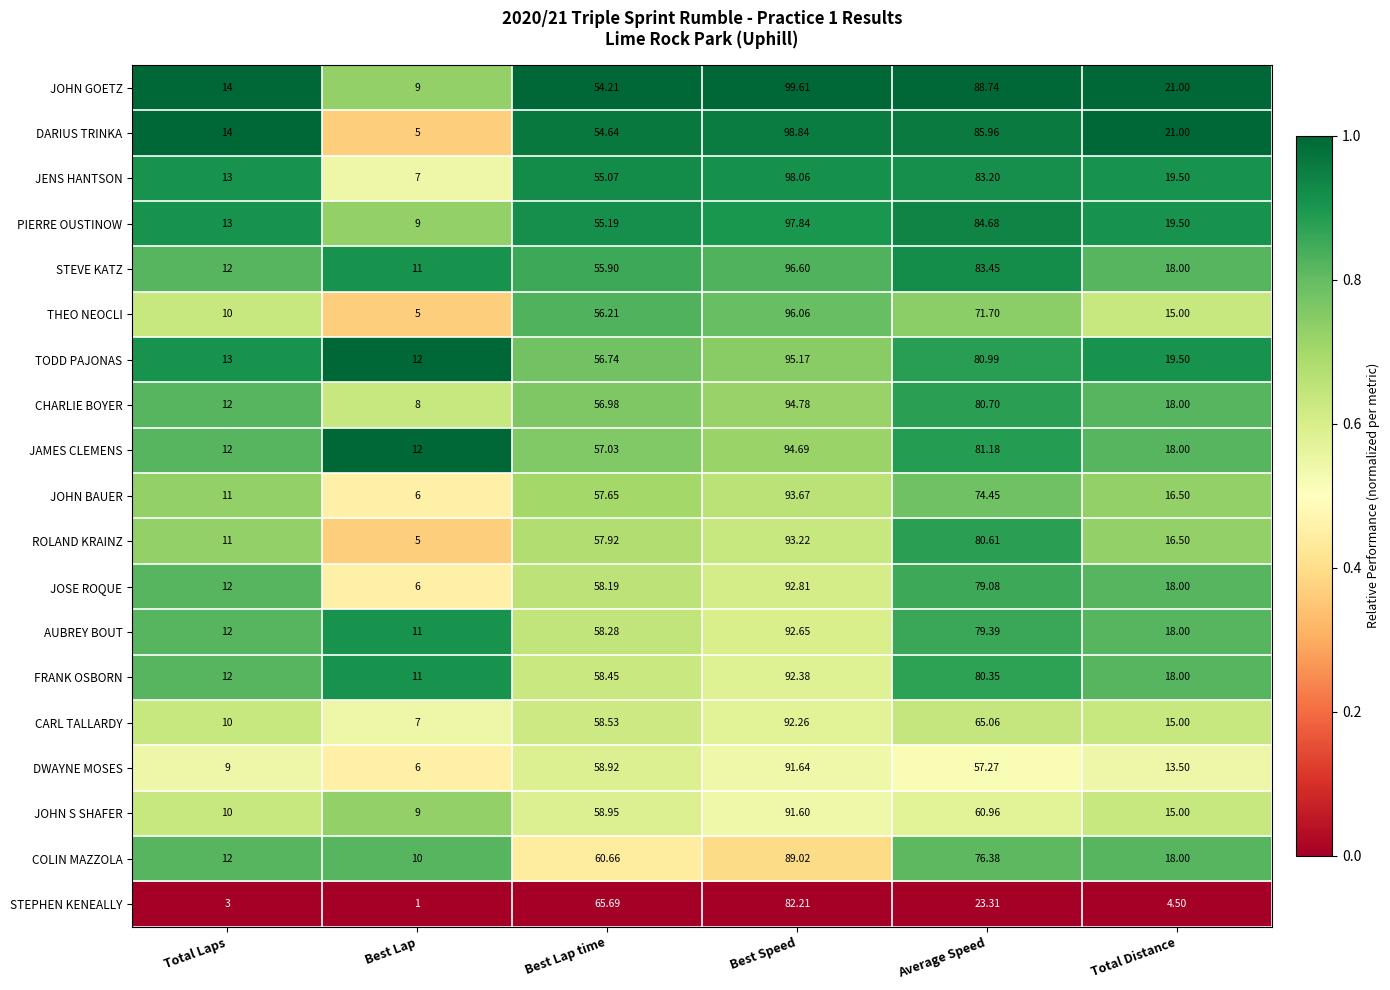

Where does the JOSE ROQUE series first go above 58?

Best Lap time